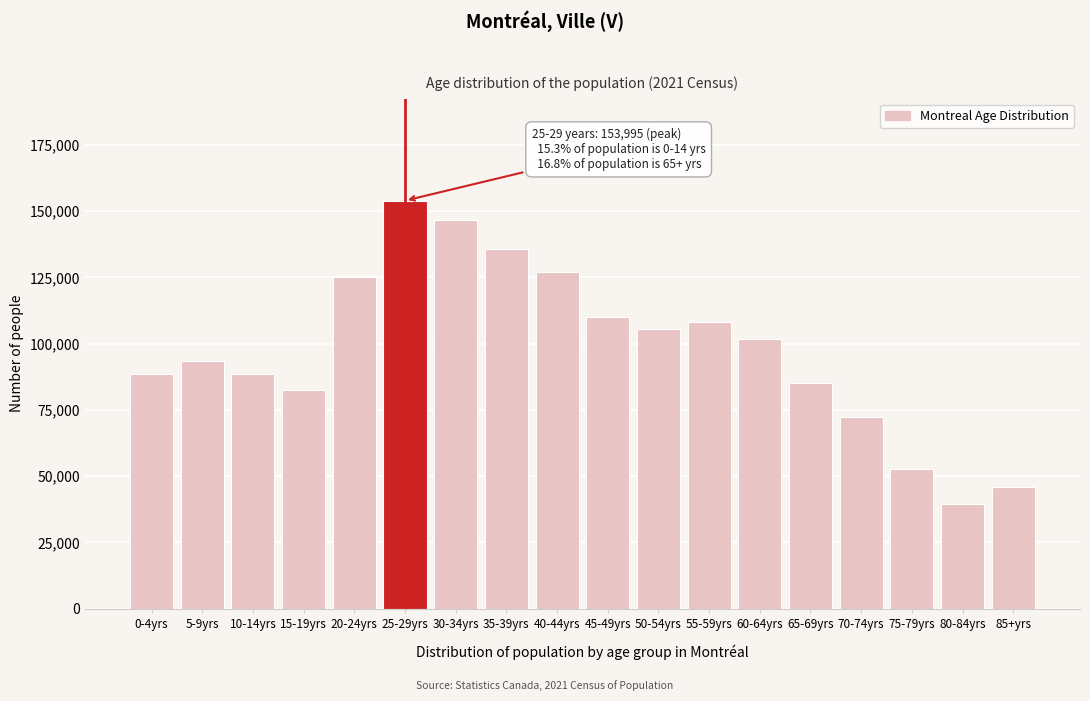

The value at 20-24yrs is 166060. True or false?

False